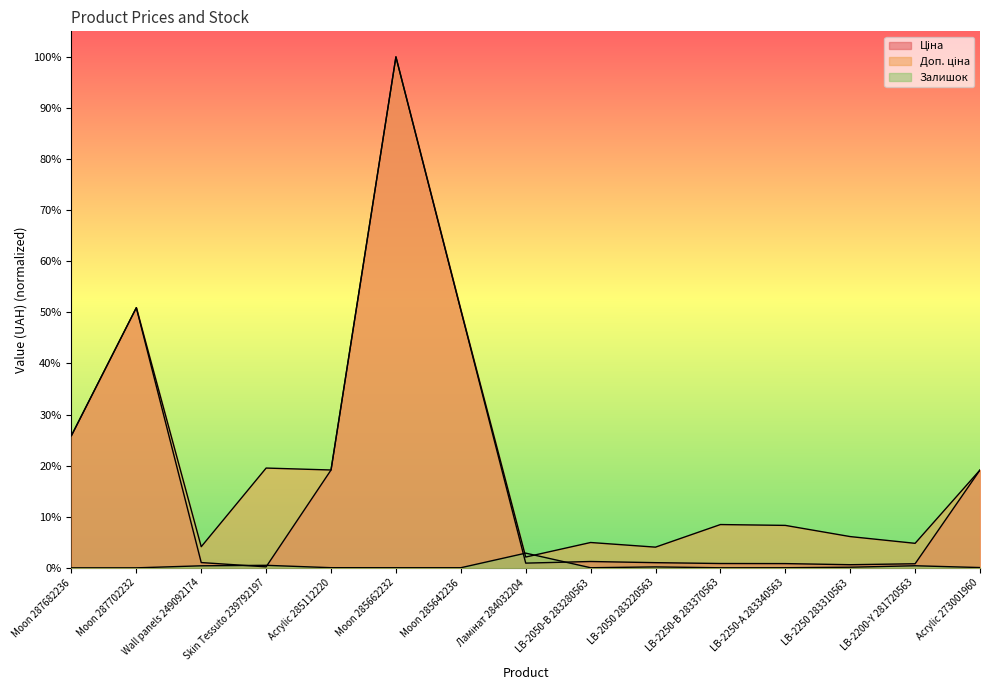

What is the total value across all series at LB-2250-А 283340563?

0.1